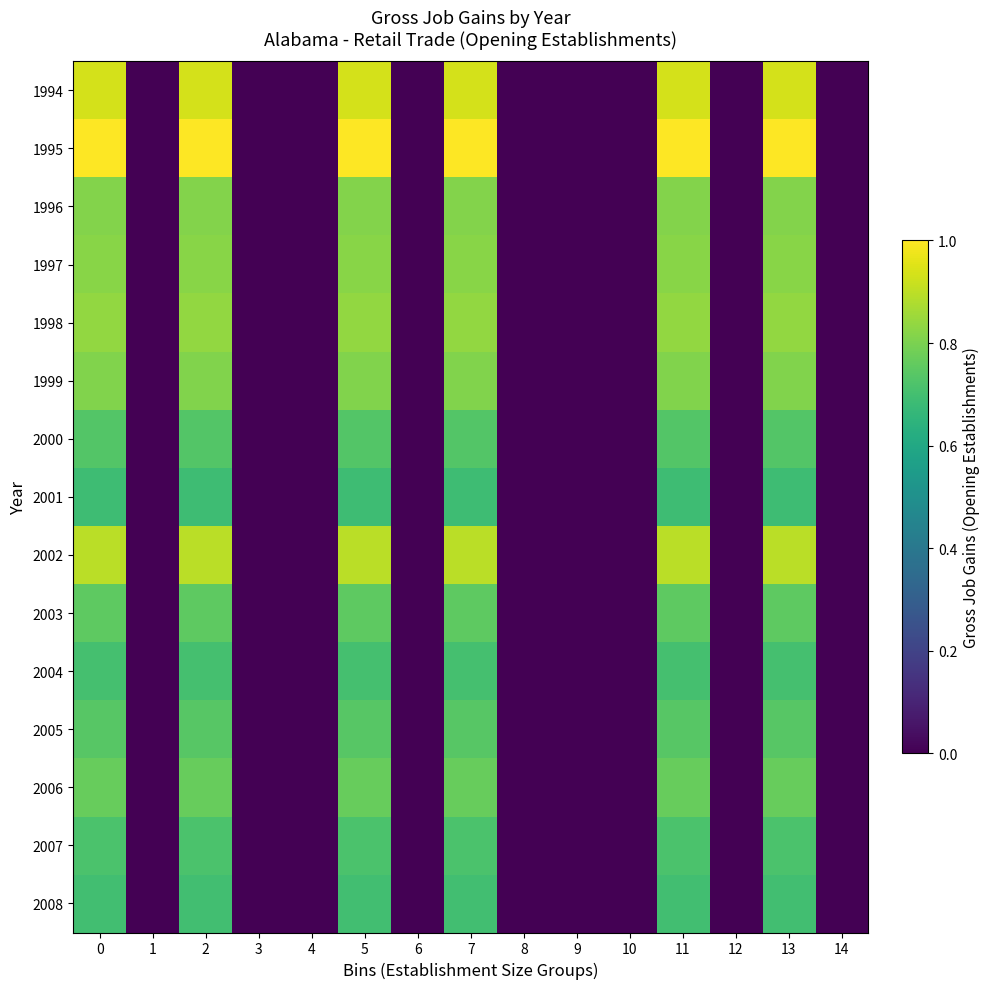

Count the number of categories in the chart.

15